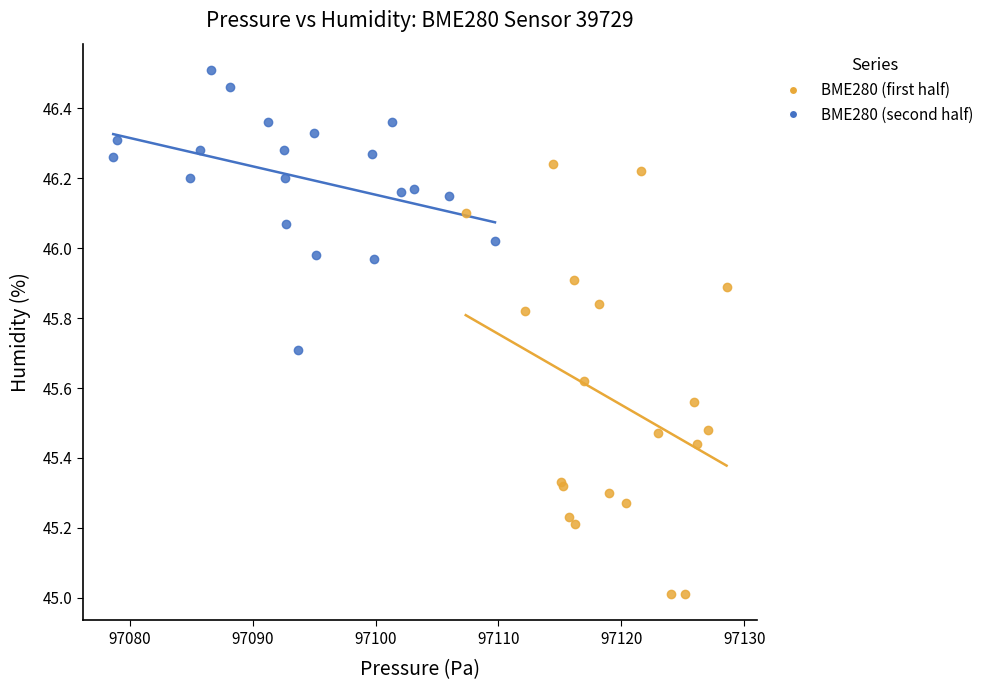

Which series reaches the maximum Y coordinate?

BME280 (second half)